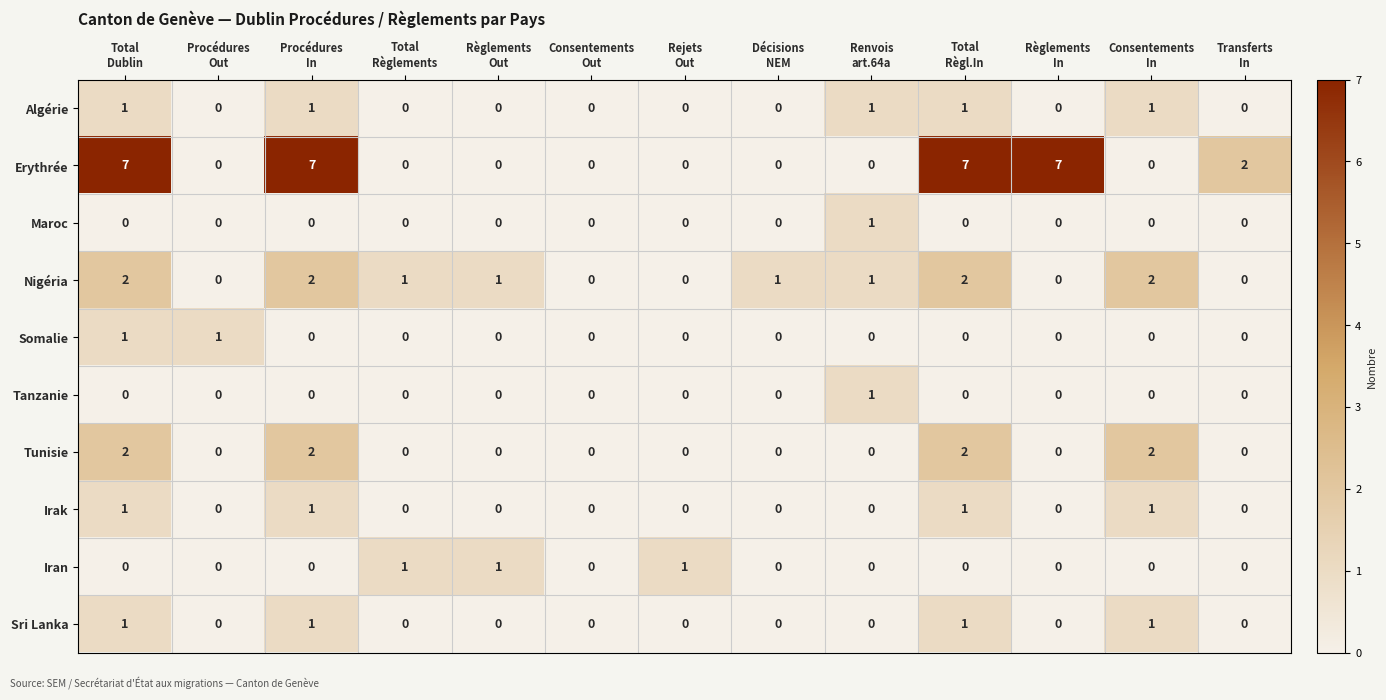

Which series has the largest total across all categories?

Erythrée